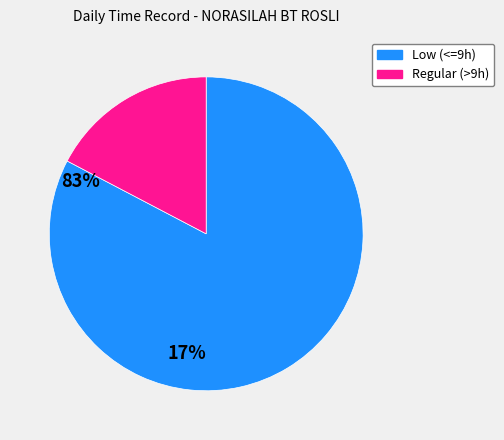

Which category has the biggest portion of the pie?

Low (<=9h)